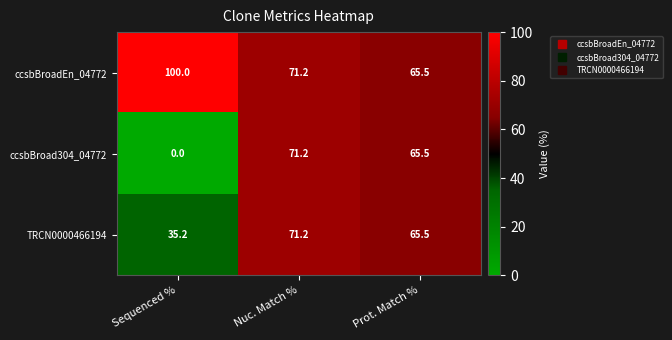

Where is TRCN0000466194 nearest to the value 53?

Prot. Match %